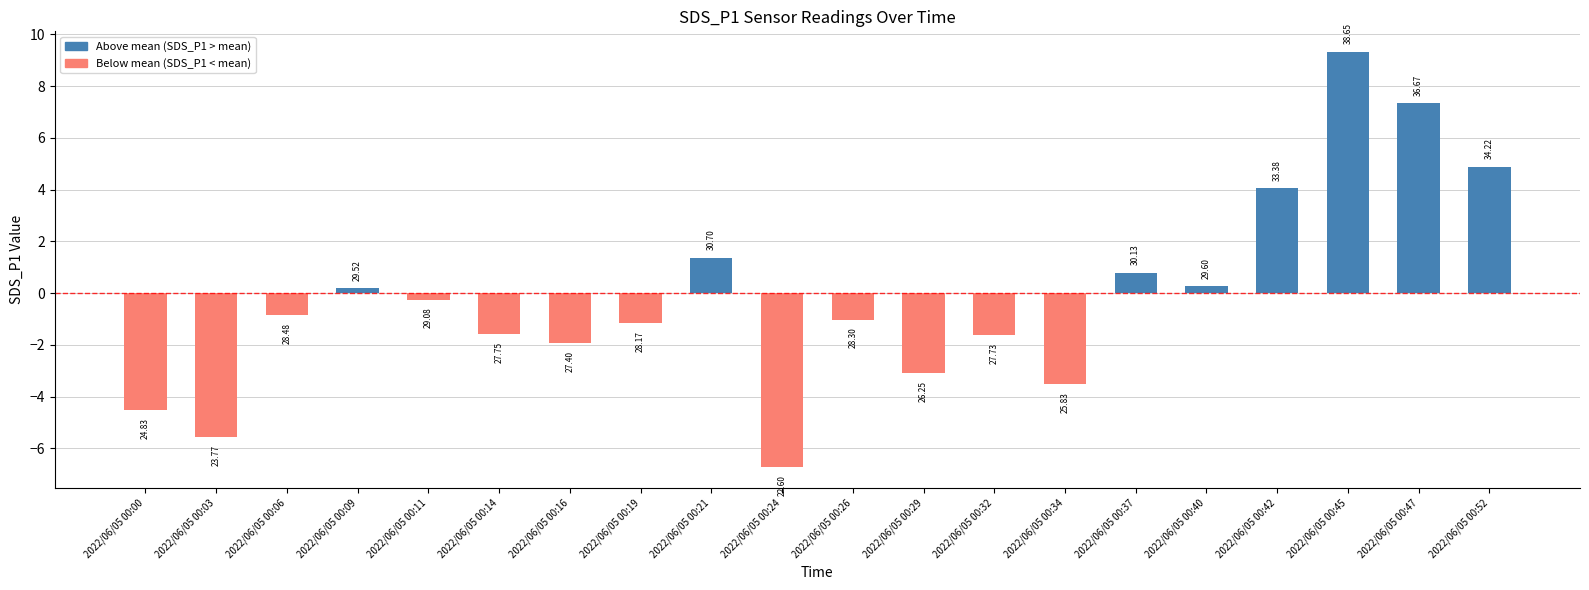

Where does the data first go above 0?

2022/06/05 00:09